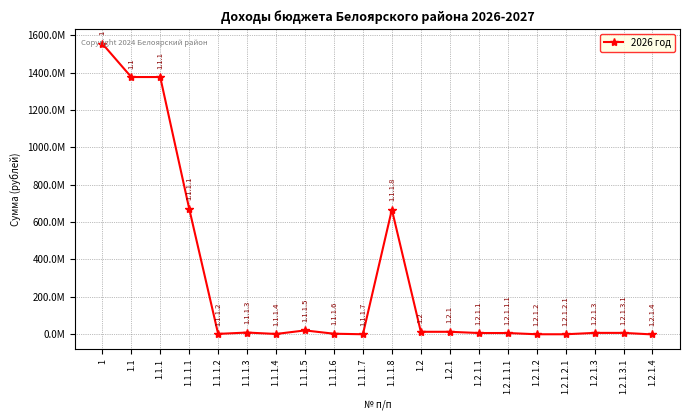

Which label corresponds to the largest value in the chart?

1